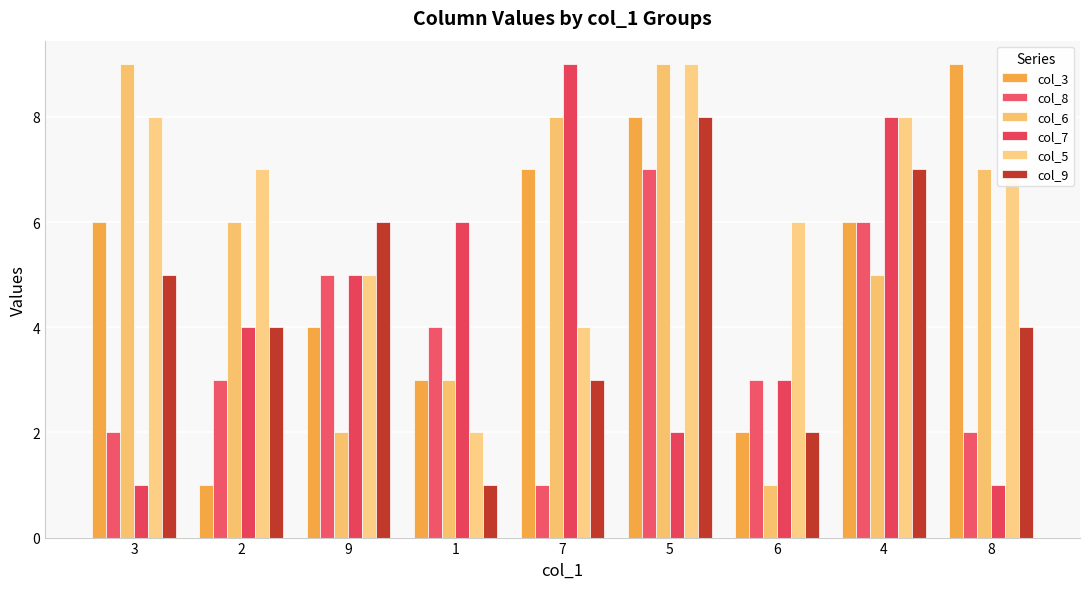

Are the bars horizontal?

No